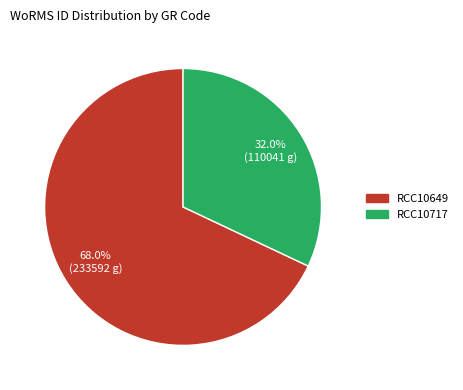

Approximately how many times larger is the value at RCC10717 compared to RCC10649?

0.5